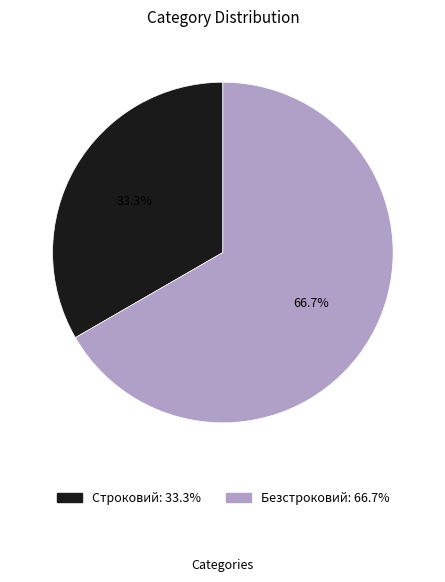

Which has a higher value, Строковий or Безстроковий?

Безстроковий